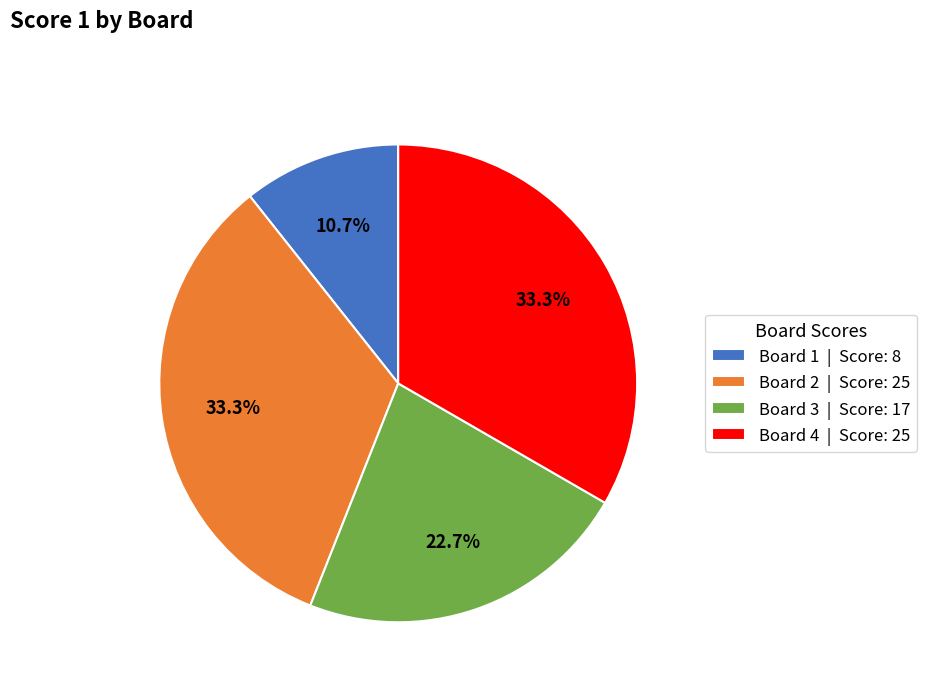

How much of the chart is everything except Board 4 | Score: 25?

66.7%